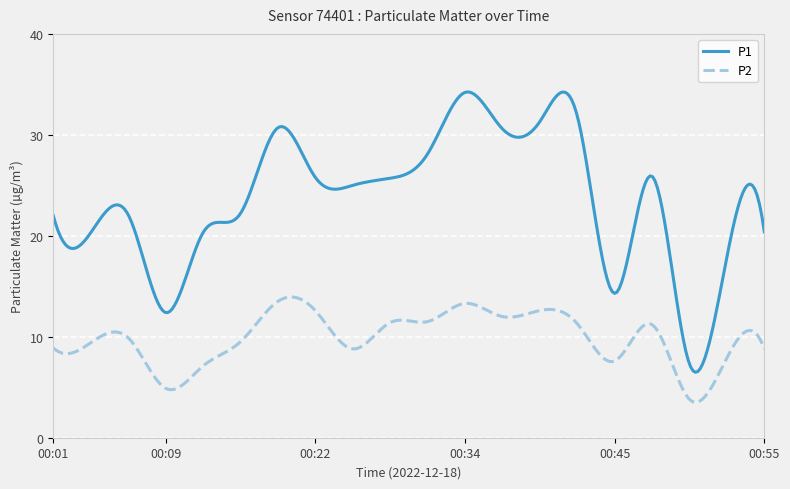

Which series has the largest total across all categories?

P1